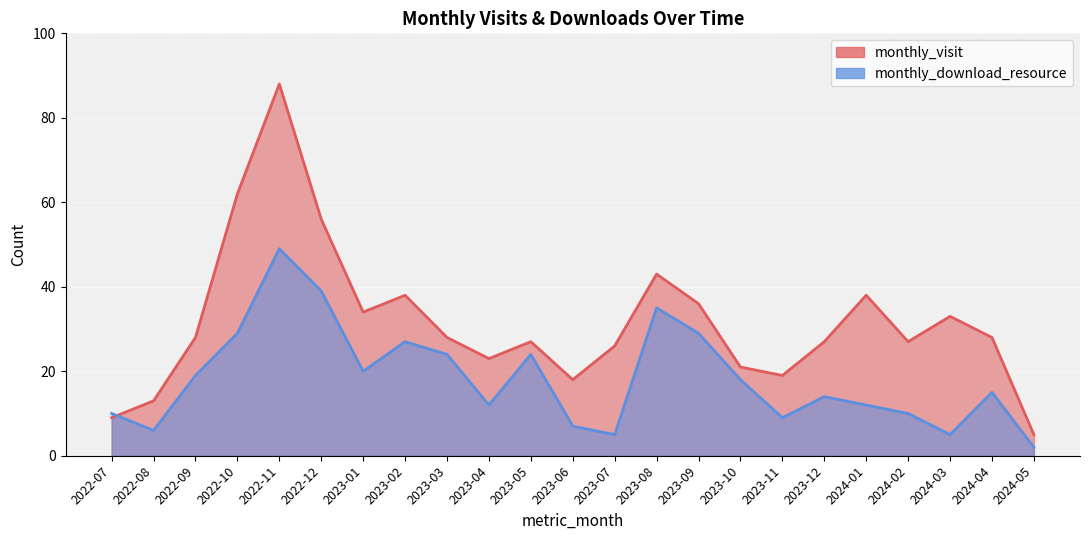

At which label does monthly_visit first exceed 28?

2022-10